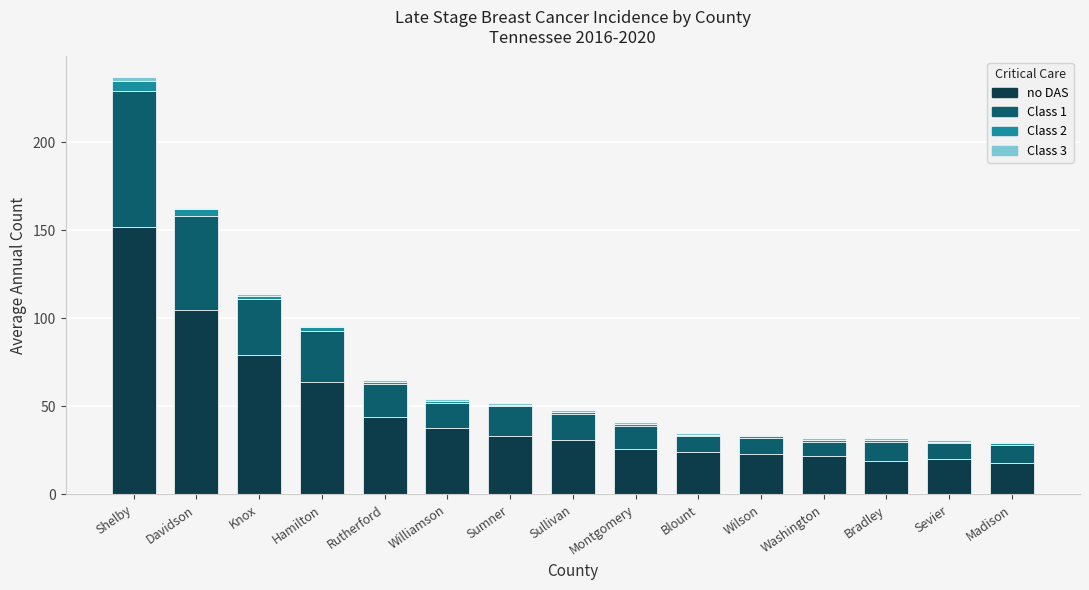

Does the chart contain stacked bars?

Yes